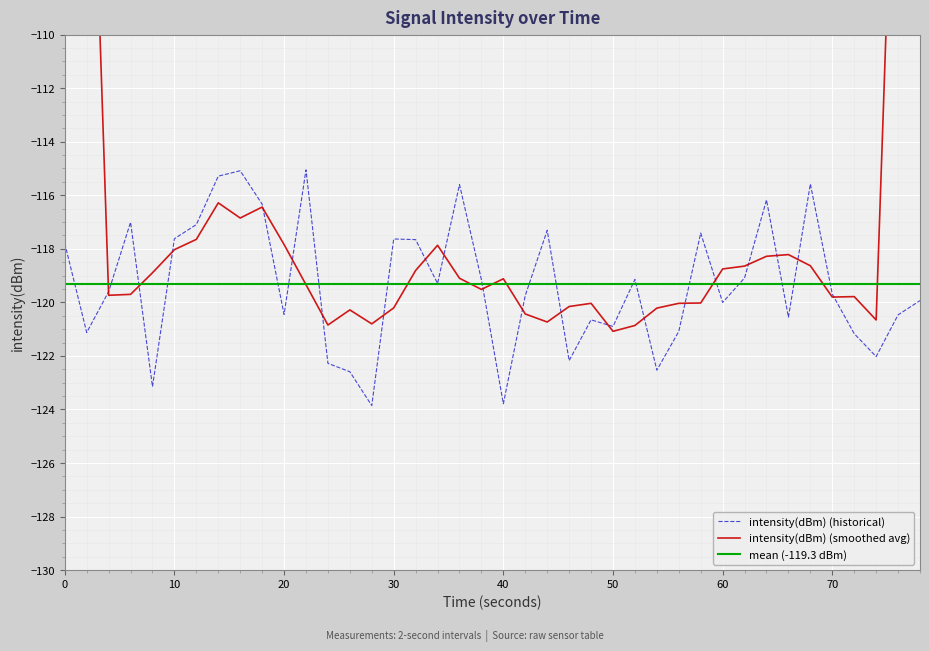

What is the highest value of the intensity(dBm) (historical) series?

-115.1